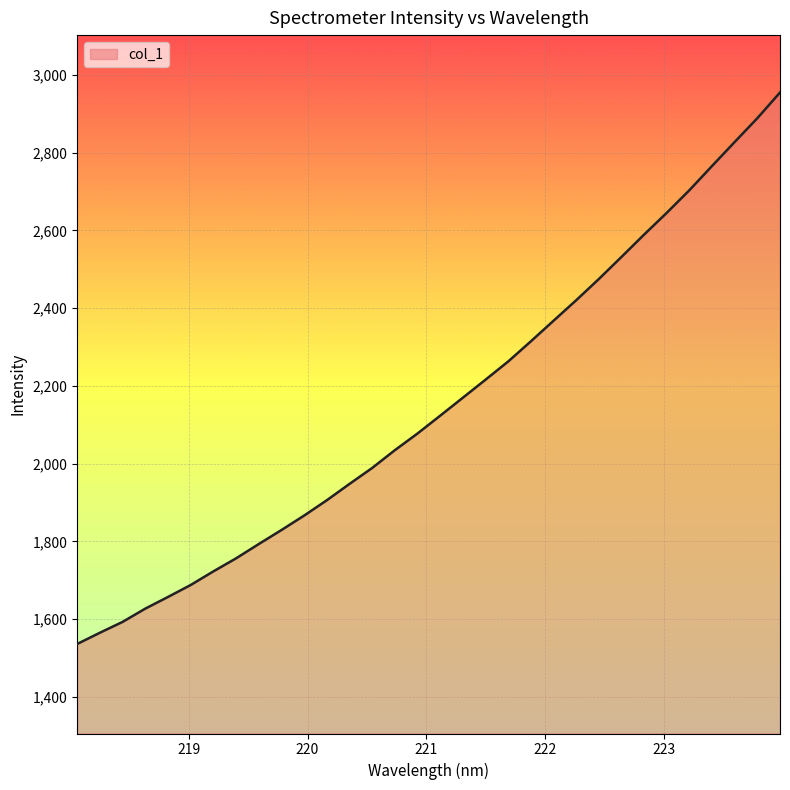

What is the smallest value displayed?

1535.8